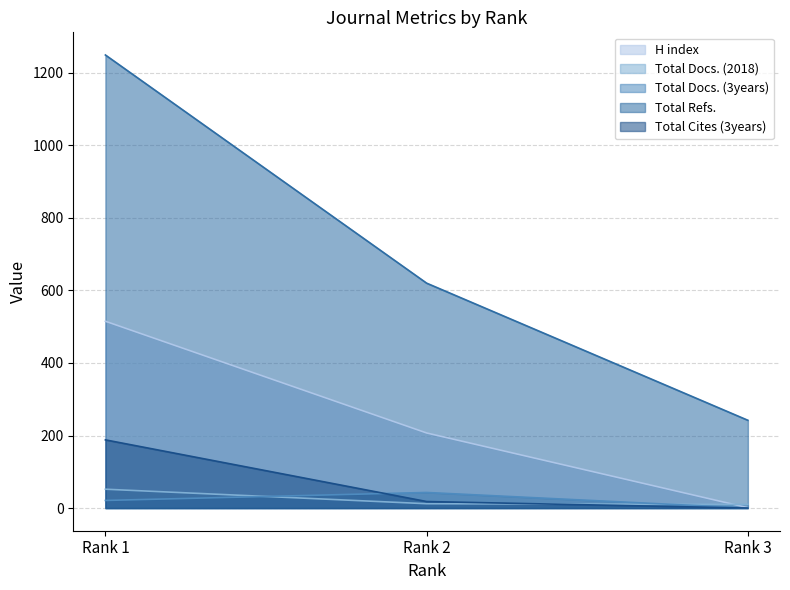

How many distinct data groups are displayed?

5